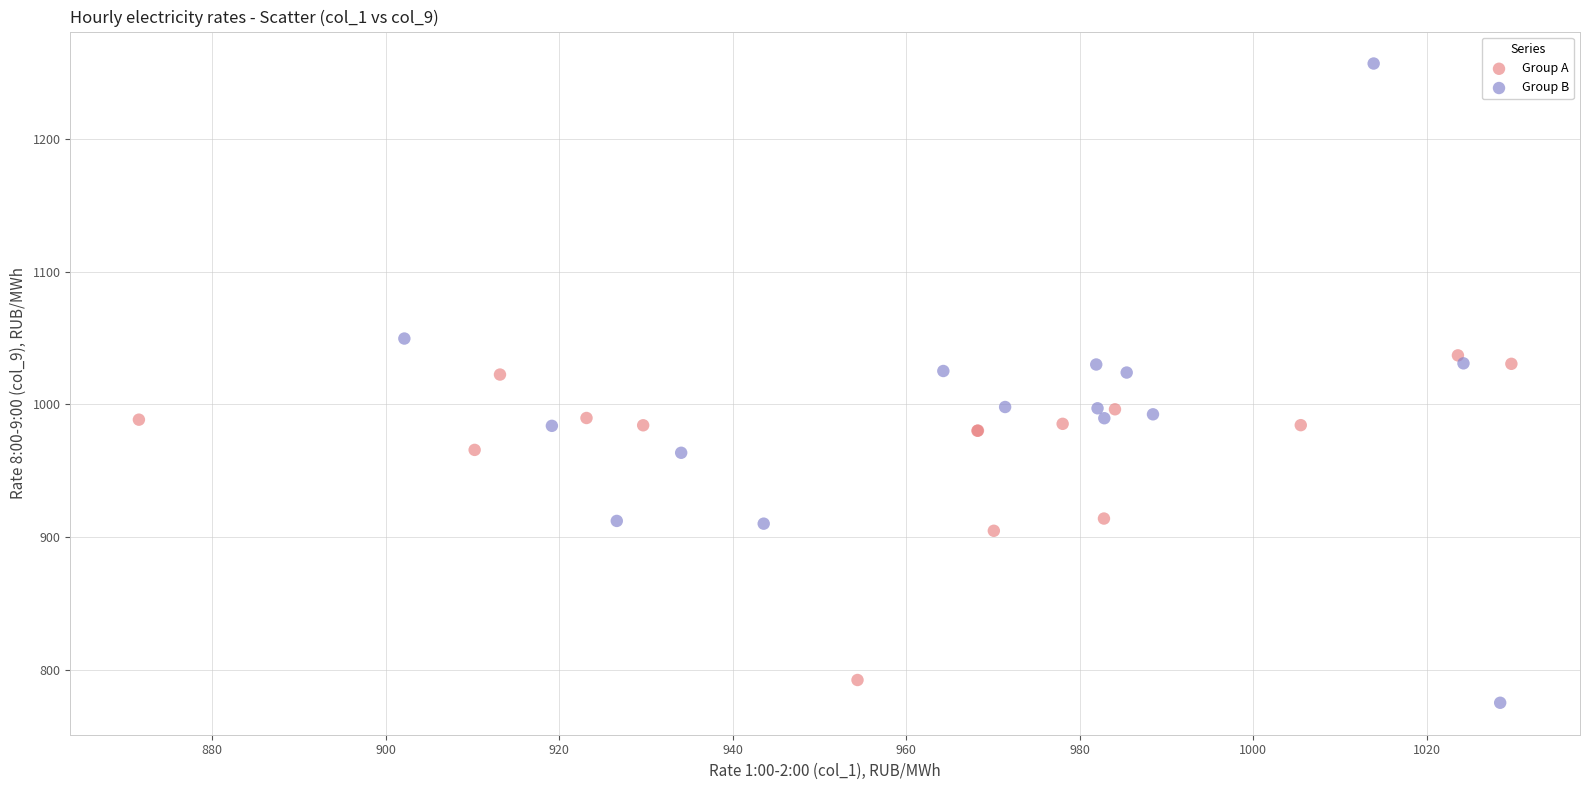

Which series reaches the maximum Y coordinate?

Group B